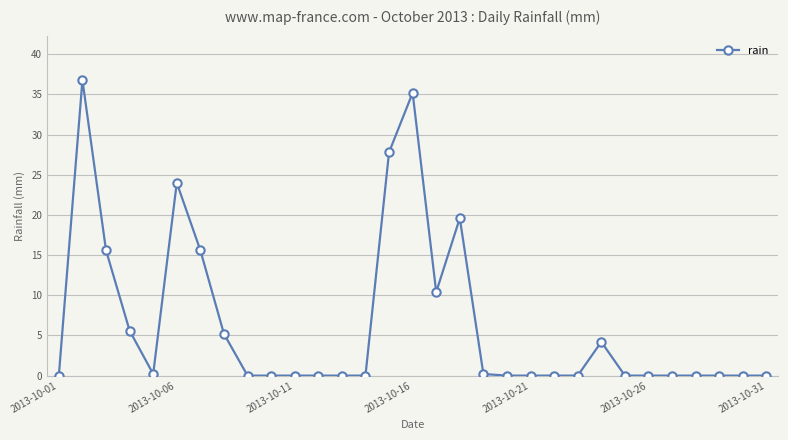

What is the difference between the maximum and second lowest values?

36.8